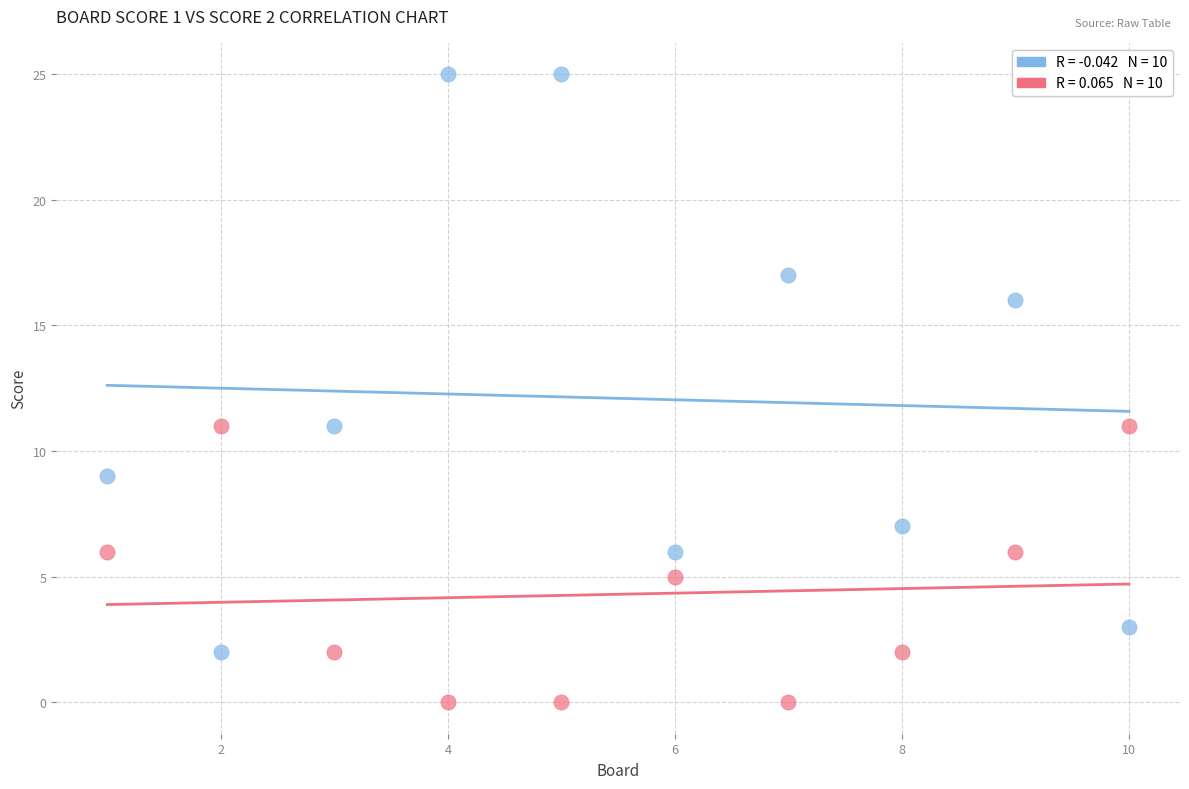

Across all data points, what is the range of X values (max minus min)?

9